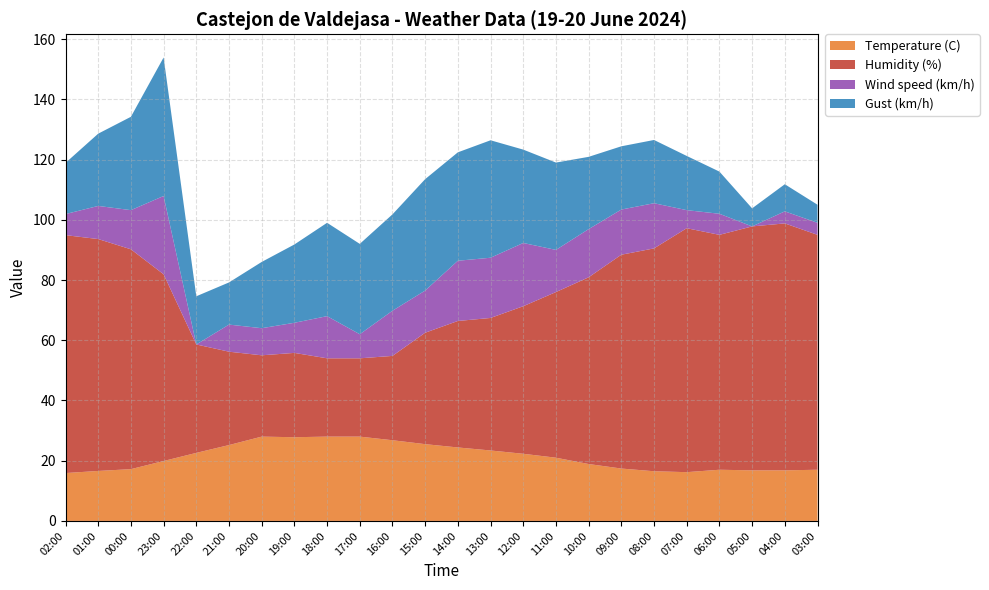

Reading right to left, extract all data points from this chart.

Temperature (C): 03:00=17.0	04:00=16.8	05:00=16.8	06:00=17.0	07:00=16.2	08:00=16.5	09:00=17.4	10:00=18.9	11:00=21.0	12:00=22.3	13:00=23.4	14:00=24.4	15:00=25.5	16:00=26.8	17:00=28.0	18:00=28.0	19:00=27.8	20:00=28.0	21:00=25.2	22:00=22.6	23:00=19.9	00:00=17.2	01:00=16.6	02:00=15.9
Humidity (%): 03:00=78.0	04:00=82.0	05:00=81.0	06:00=78.0	07:00=81.0	08:00=74.0	09:00=71.0	10:00=62.0	11:00=55.0	12:00=49.0	13:00=44.0	14:00=42.0	15:00=37.0	16:00=28.0	17:00=26.0	18:00=26.0	19:00=28.0	20:00=27.0	21:00=31.0	22:00=36.0	23:00=62.0	00:00=73.0	01:00=77.0	02:00=79.0
Wind speed (km/h): 03:00=4.0	04:00=4.0	05:00=0.0	06:00=7.0	07:00=6.0	08:00=15.0	09:00=15.0	10:00=16.0	11:00=14.0	12:00=21.0	13:00=20.0	14:00=20.0	15:00=14.0	16:00=15.0	17:00=8.0	18:00=14.0	19:00=10.0	20:00=9.0	21:00=9.0	22:00=0.0	23:00=26.0	00:00=13.0	01:00=11.0	02:00=7.0
Gust (km/h): 03:00=6.0	04:00=9.0	05:00=6.0	06:00=14.0	07:00=18.0	08:00=21.0	09:00=21.0	10:00=24.0	11:00=29.0	12:00=31.0	13:00=39.0	14:00=36.0	15:00=37.0	16:00=32.0	17:00=30.0	18:00=31.0	19:00=26.0	20:00=22.0	21:00=14.0	22:00=16.0	23:00=46.0	00:00=31.0	01:00=24.0	02:00=17.0